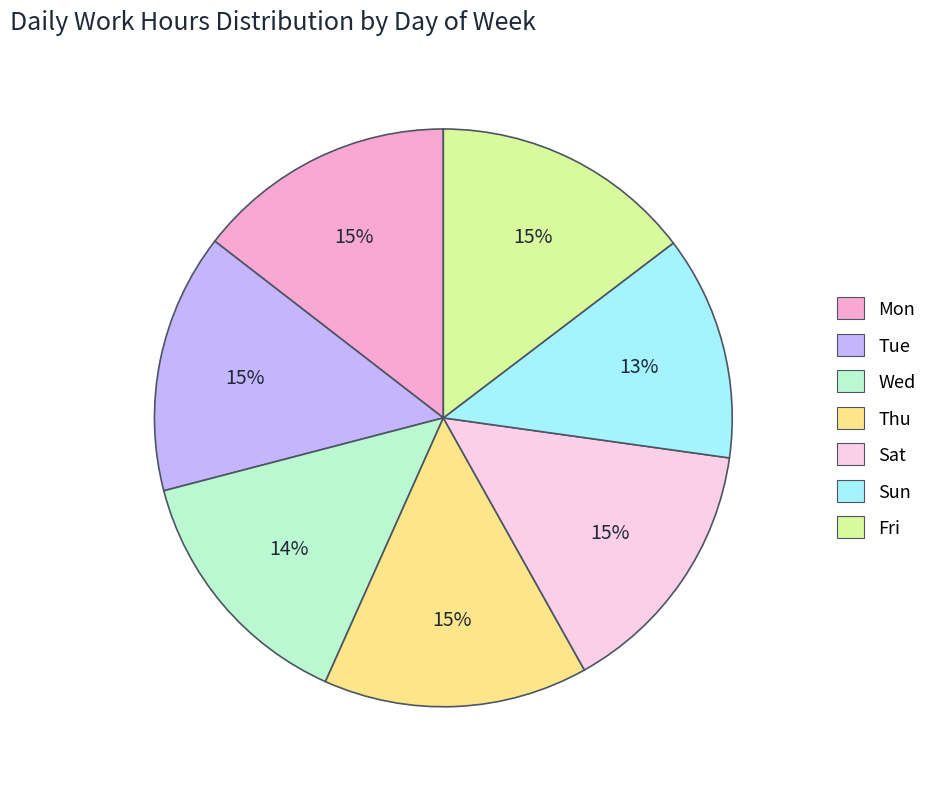

What is the ratio of the value at Tue to the value at Fri?

1.0